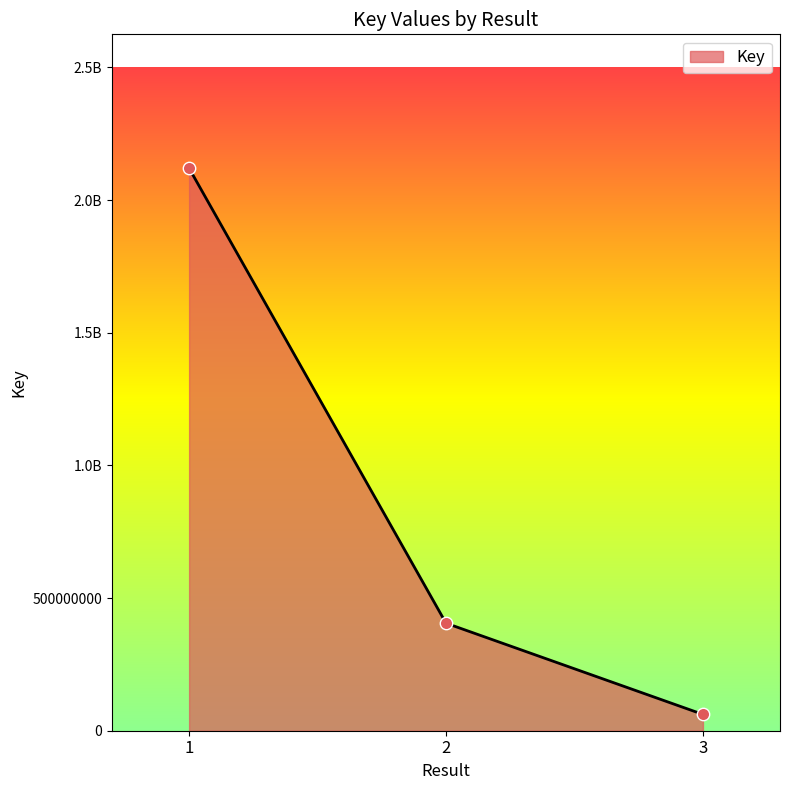

Is this an area chart (filled region under the line)?

Yes